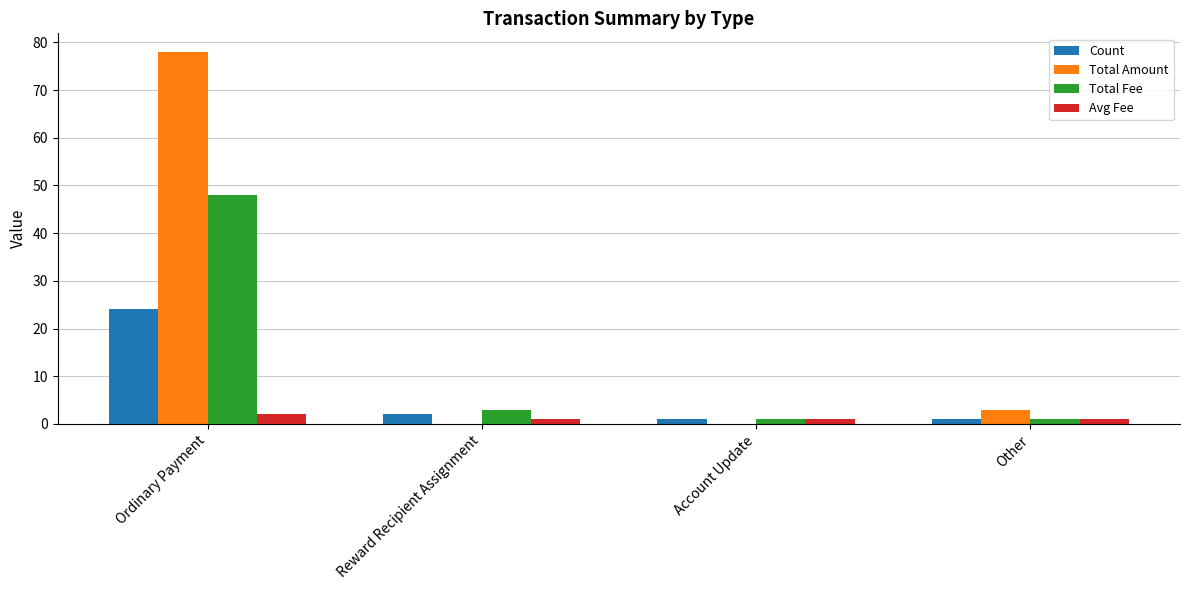

At which category is the sum across all series the highest?

Ordinary Payment